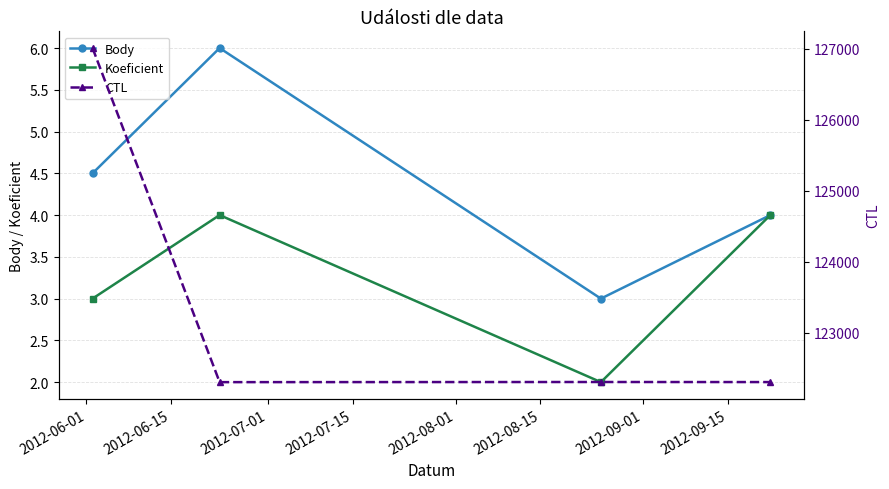

True or false: Koeficient has more than 0 interior local peaks.

True